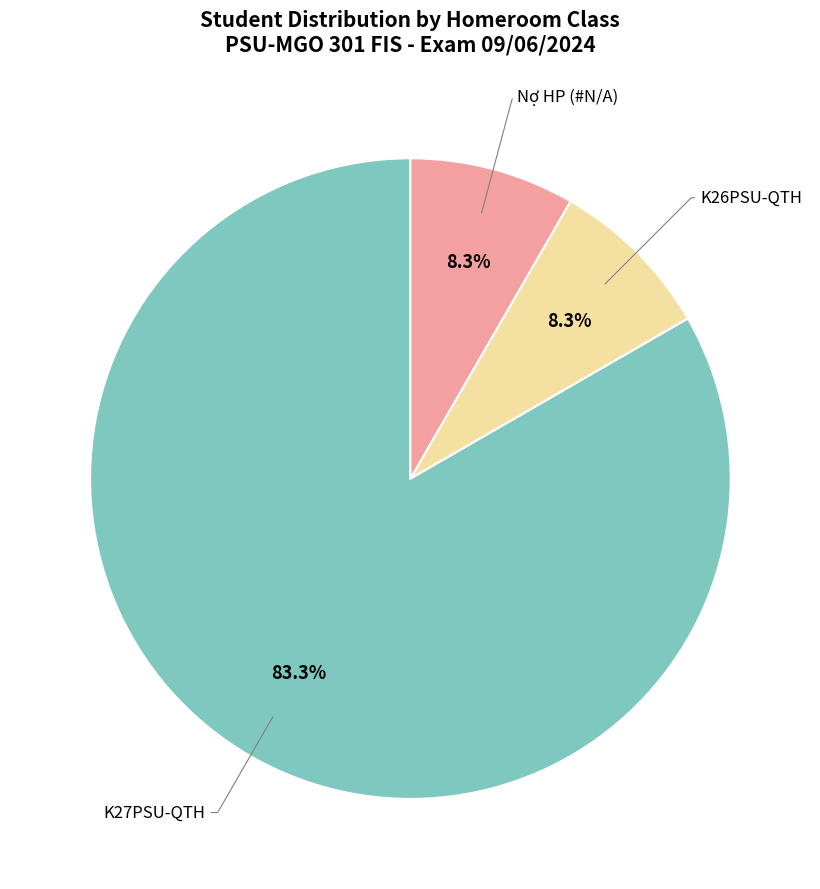

Does any single category account for the majority?

Yes